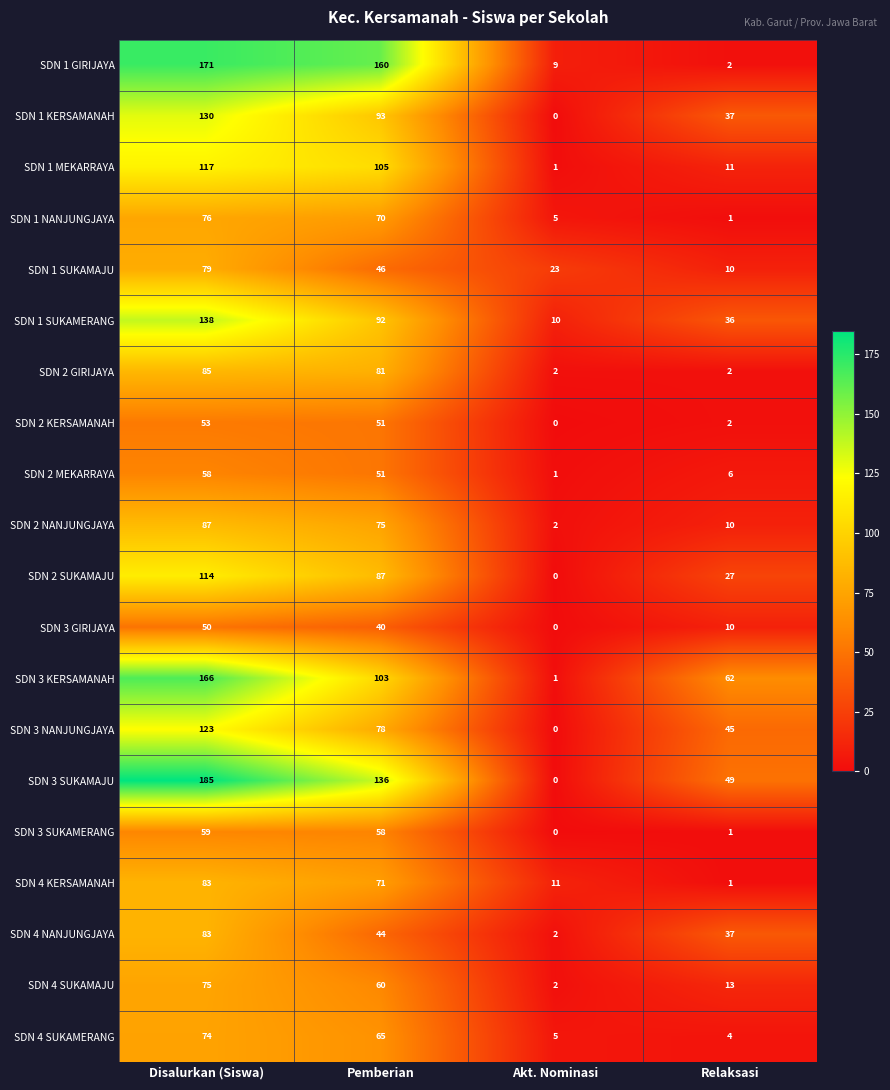

List the labels in order of SDN 1 SUKAMAJU value, largest first.

Disalurkan (Siswa), Pemberian, Akt. Nominasi, Relaksasi